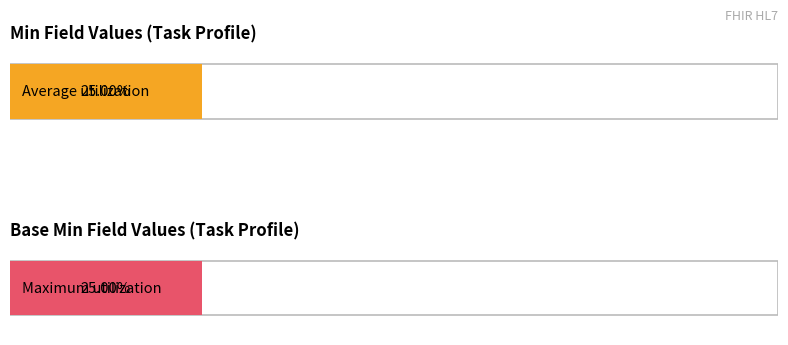

How many distinct data groups are displayed?

2